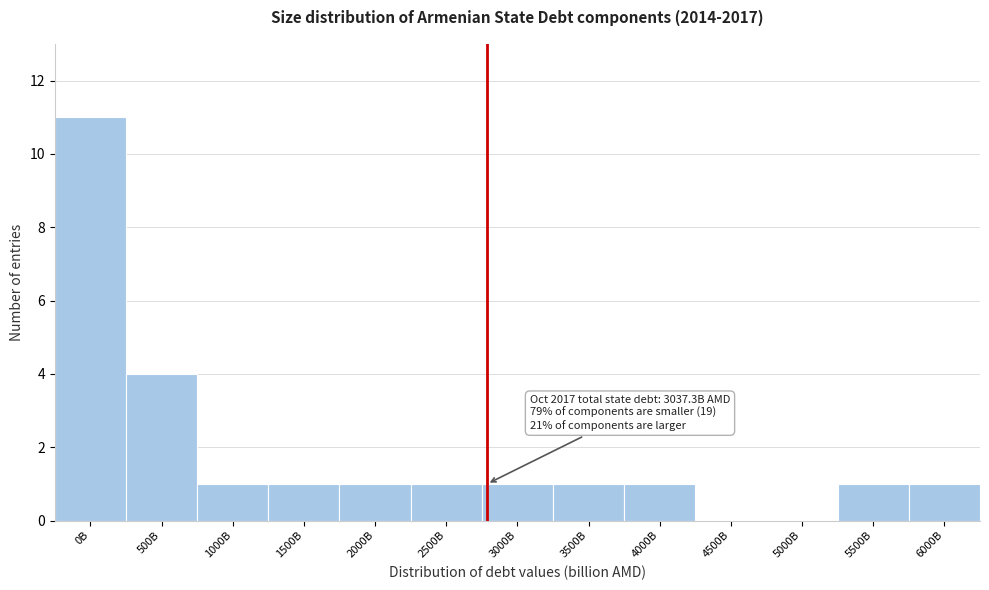

Reading left to right, extract all data points from this chart.

0B=11	500B=4	1000B=1	1500B=1	2000B=1	2500B=1	3000B=1	3500B=1	4000B=1	4500B=0	5000B=0	5500B=1	6000B=1